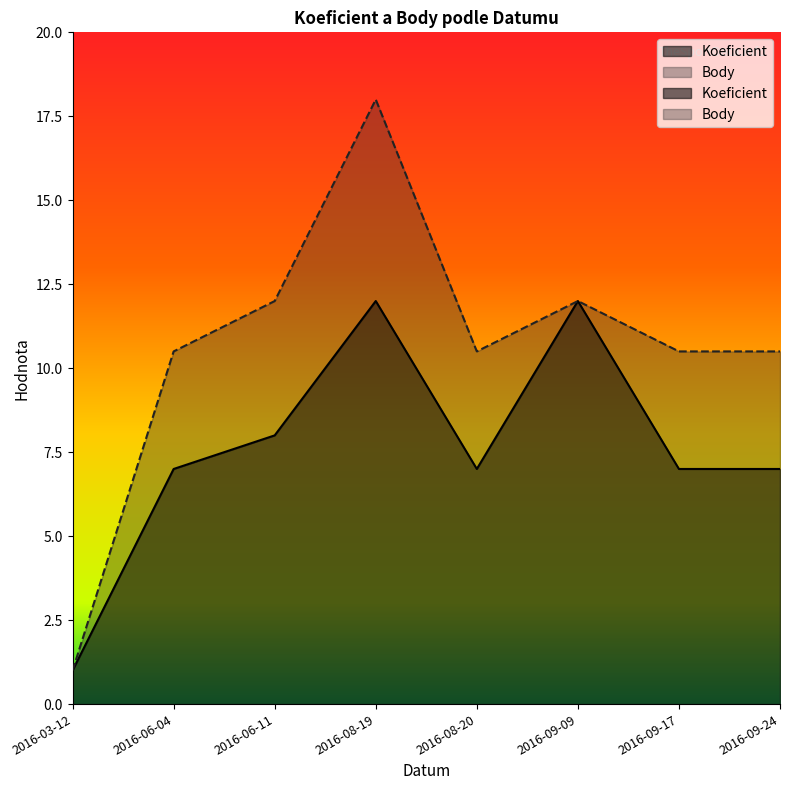

Which category has the lowest value in the Body series?

2016-03-12